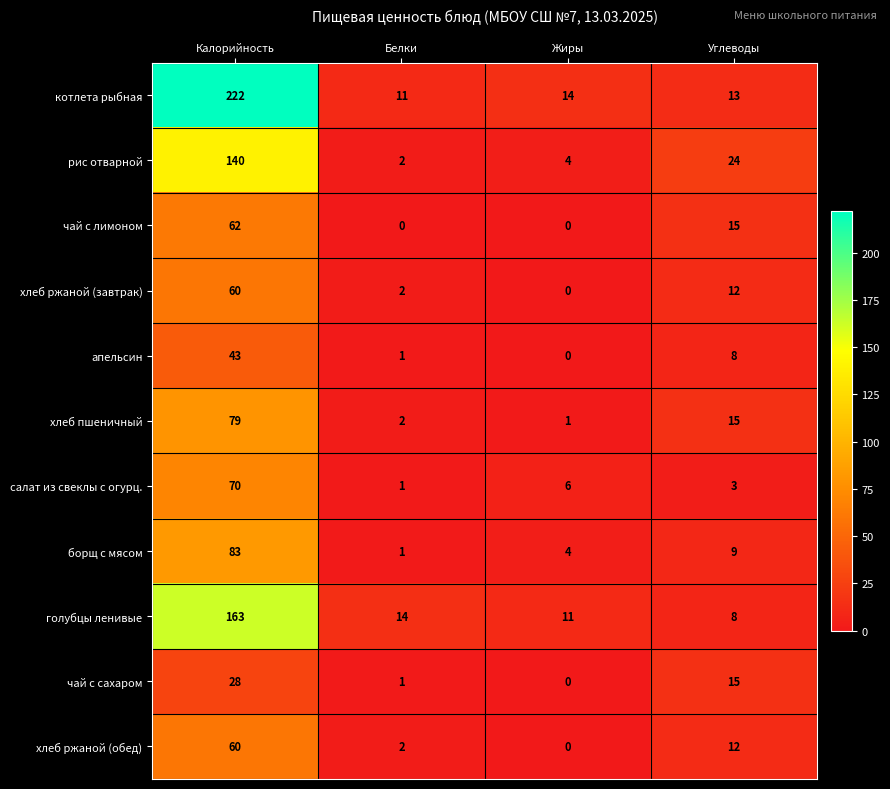

True or false: борщ с мясом has a value of 142 at Калорийность.

False